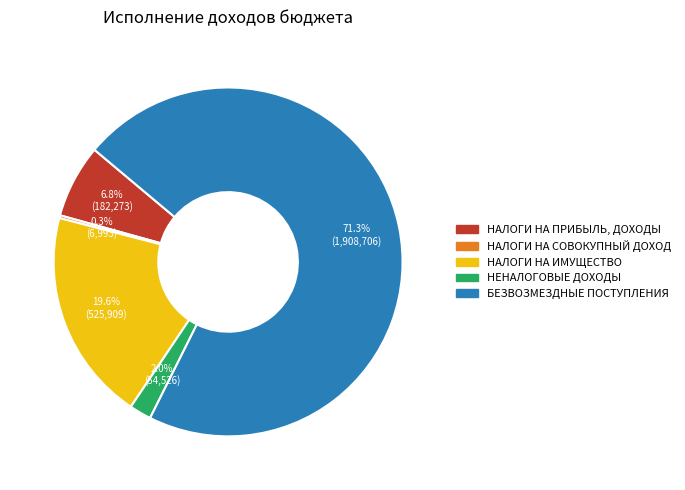

What is the majority slice?

БЕЗВОЗМЕЗДНЫЕ ПОСТУПЛЕНИЯ